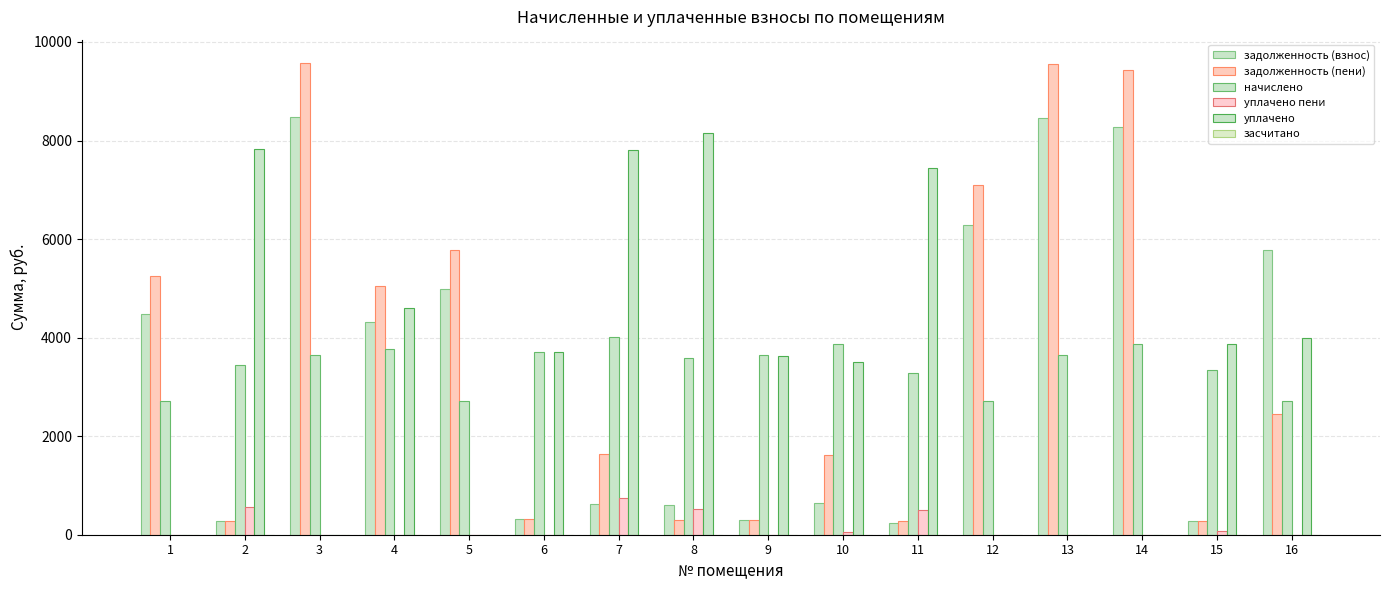

Which series has the largest range (max minus min)?

задолженность (пени)